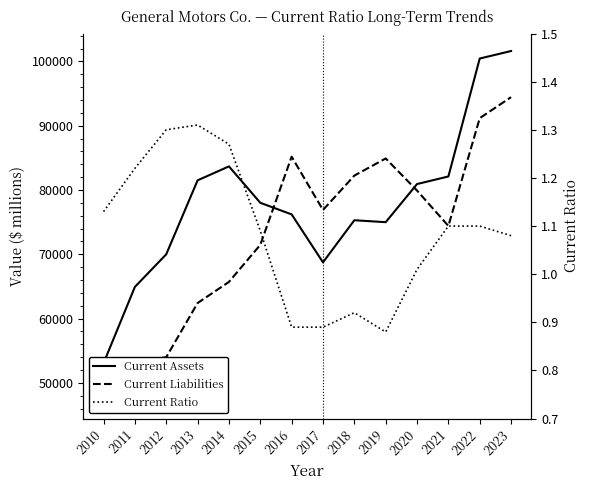

Rank the series at 2015 from highest to lowest value.

Current Assets, Current Liabilities, Current Ratio